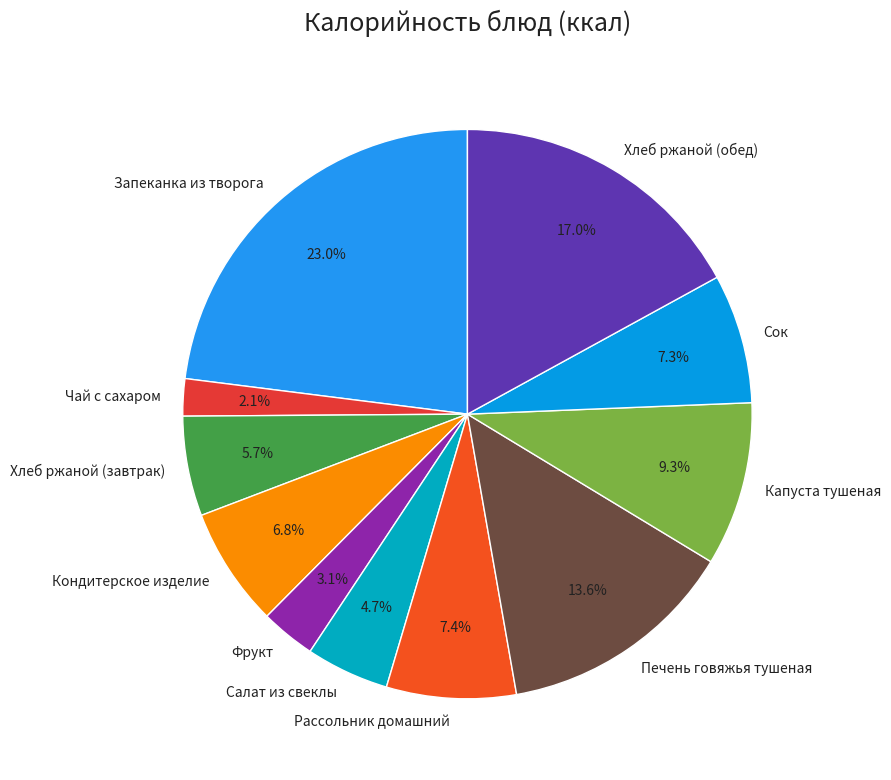

Which slice is the smallest?

Чай с сахаром